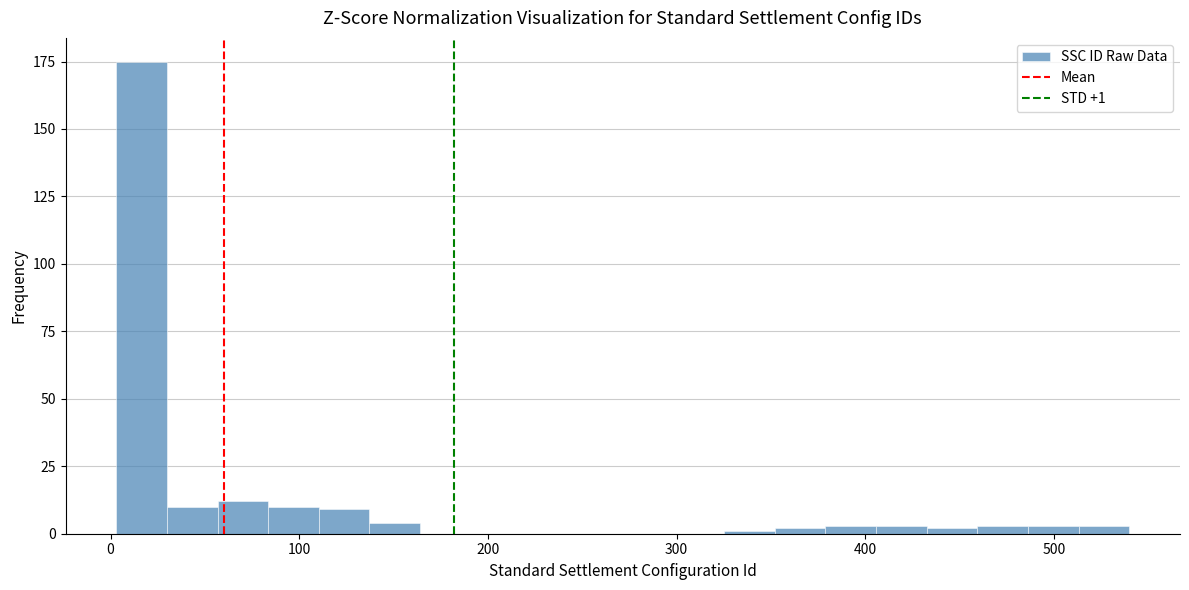

Read against the x-axis, roughly where is the centre of the tallest bar?

20